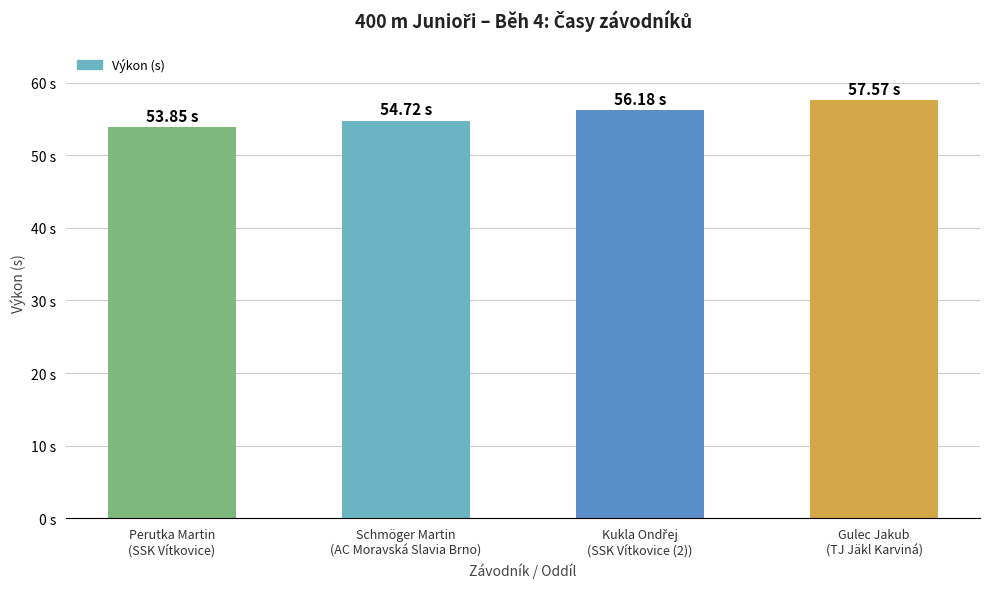

Rank the categories by value from lowest to highest.

Perutka Martin
(SSK Vítkovice), Schmöger Martin
(AC Moravská Slavia Brno), Kukla Ondřej
(SSK Vítkovice (2)), Gulec Jakub
(TJ Jäkl Karviná)